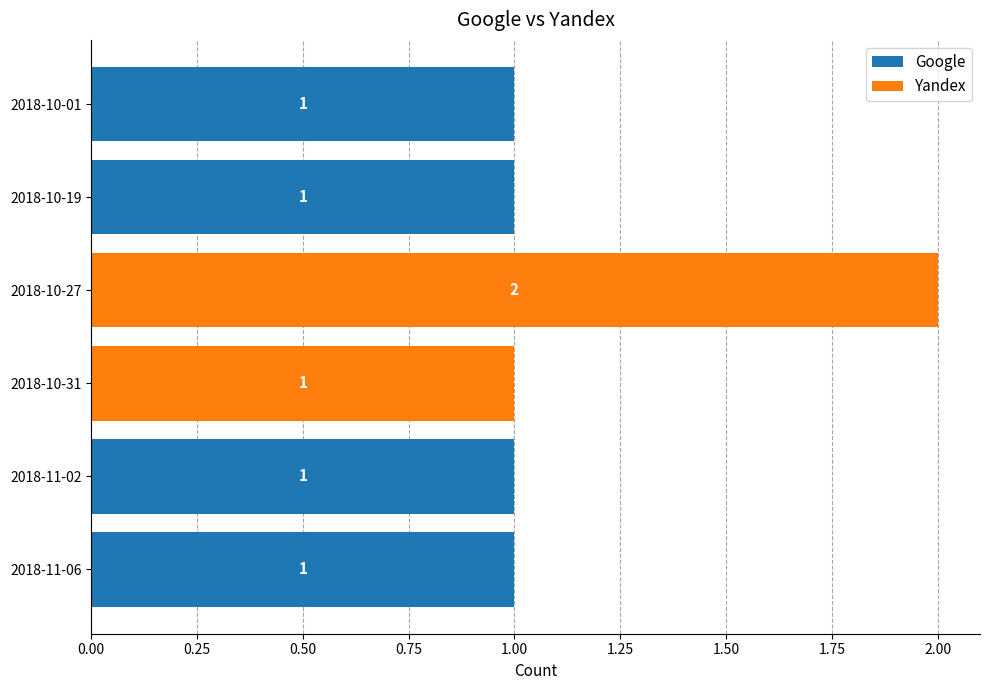

How many categories are shown in the chart?

6